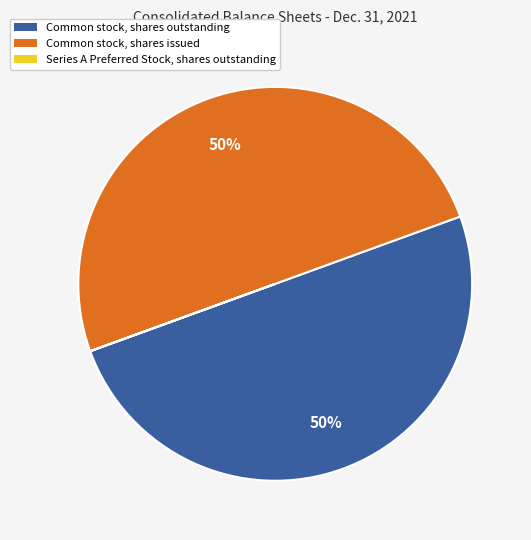

True or false: Common stock, shares issued accounts for 58% of the total.

False